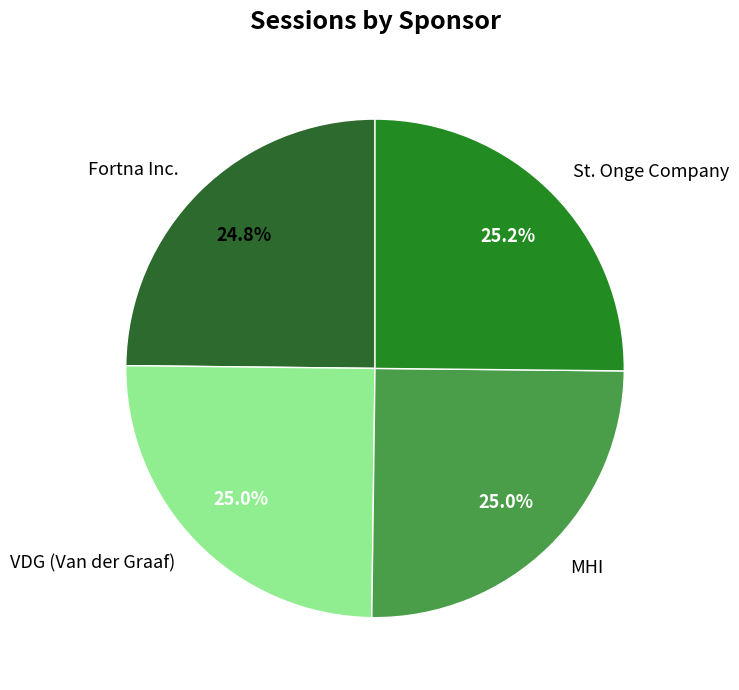

The St. Onge Company slice represents 25% of the pie. True or false?

True